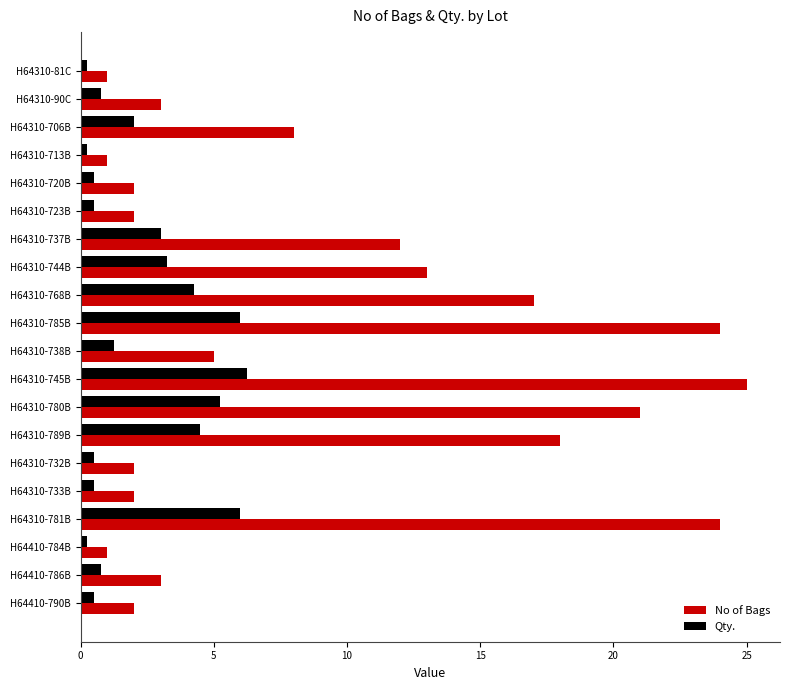

Which series changed the most between H64410-784B and H64310-706B?

No of Bags